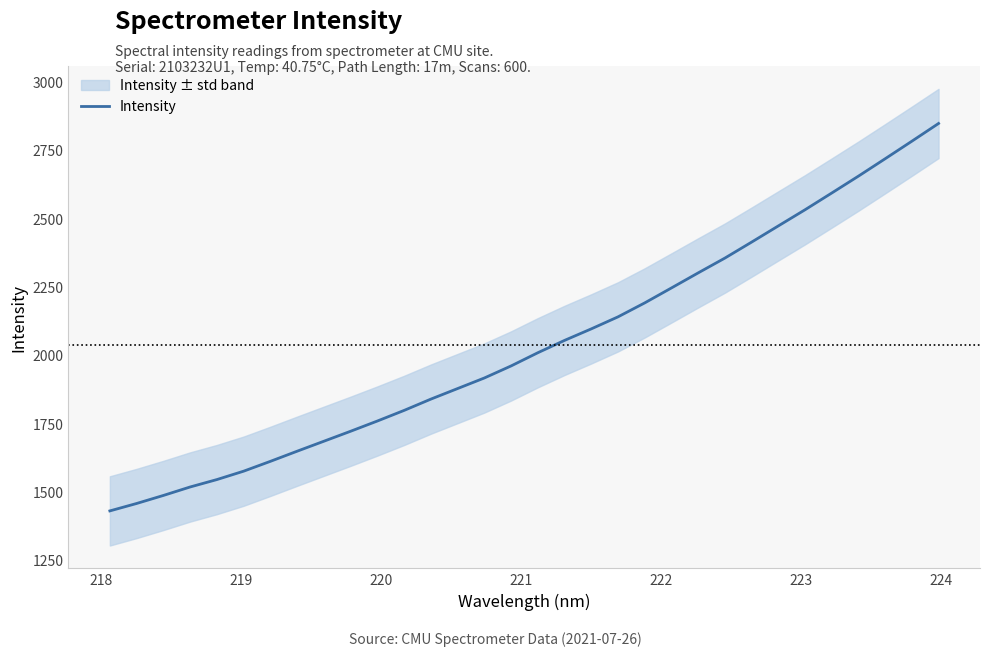

Reading right to left, transcribe all the data shown in this chart.

2846.2	2781.3	2717.1	2653.6	2591.8	2530.5	2471.3	2412.1	2353.6	2299.5	2244.4	2189.7	2138.6	2094.6	2052.5	2007.3	1959.0	1914.9	1876.3	1837.6	1796.3	1757.5	1720.0	1683.5	1647.0	1609.9	1573.9	1543.2	1516.0	1485.0	1455.6	1428.5